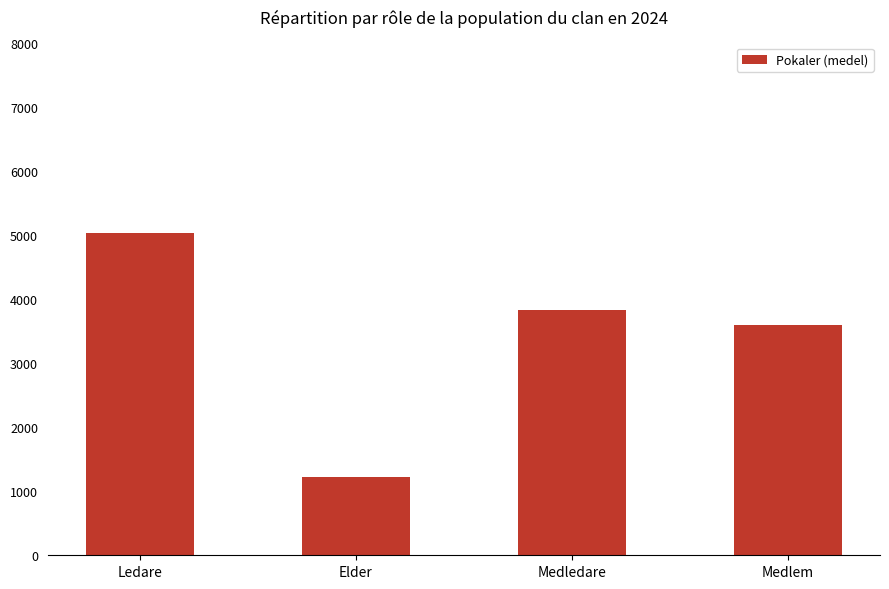

Rank the categories by value from highest to lowest.

Ledare, Medledare, Medlem, Elder